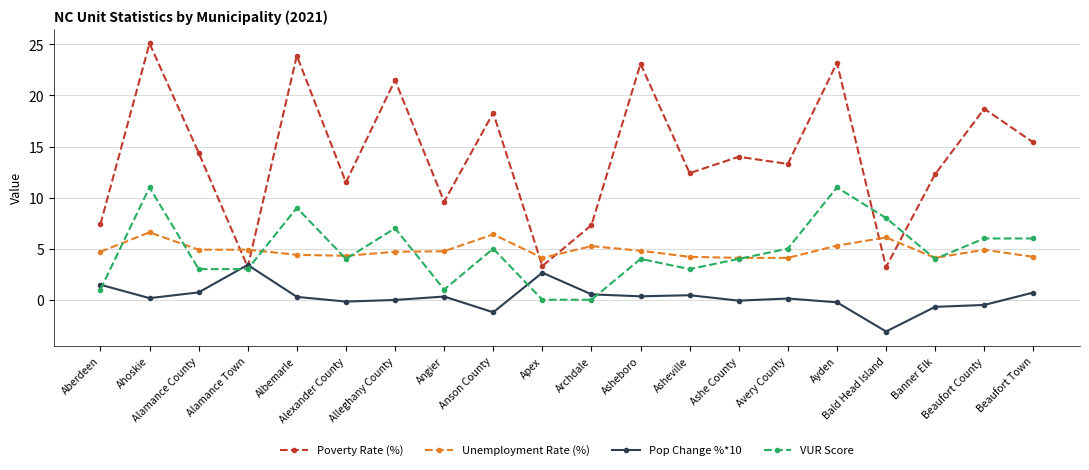

List the series in order of their peak value, lowest first.

Pop Change %*10, Unemployment Rate (%), VUR Score, Poverty Rate (%)